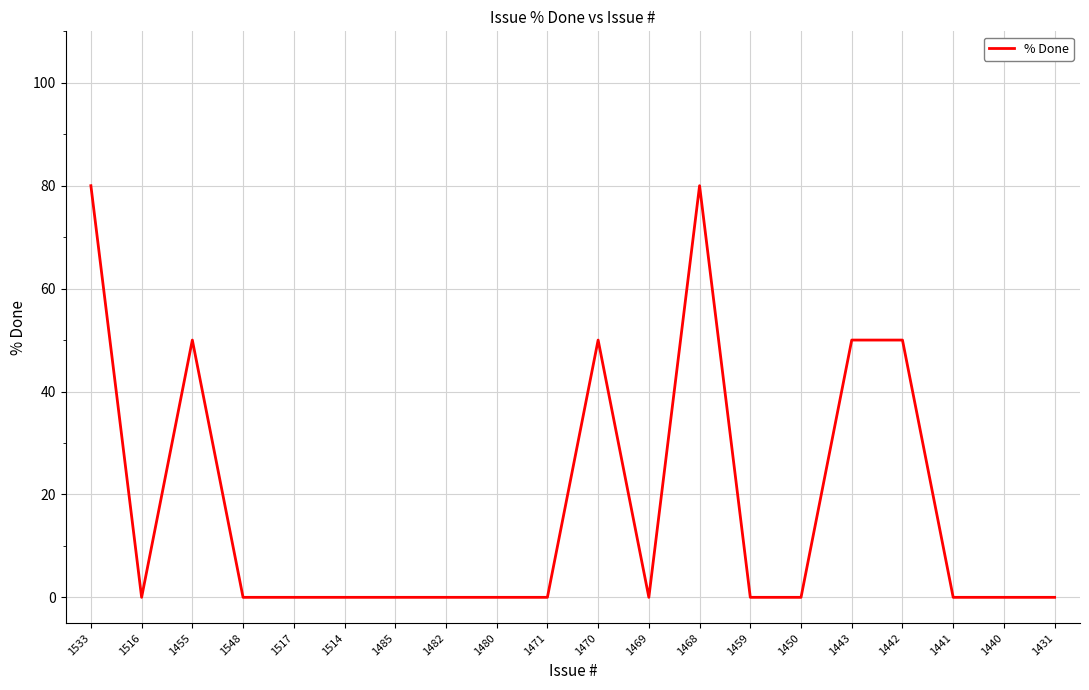

What is the change in value from 1514 to 1443?

+50